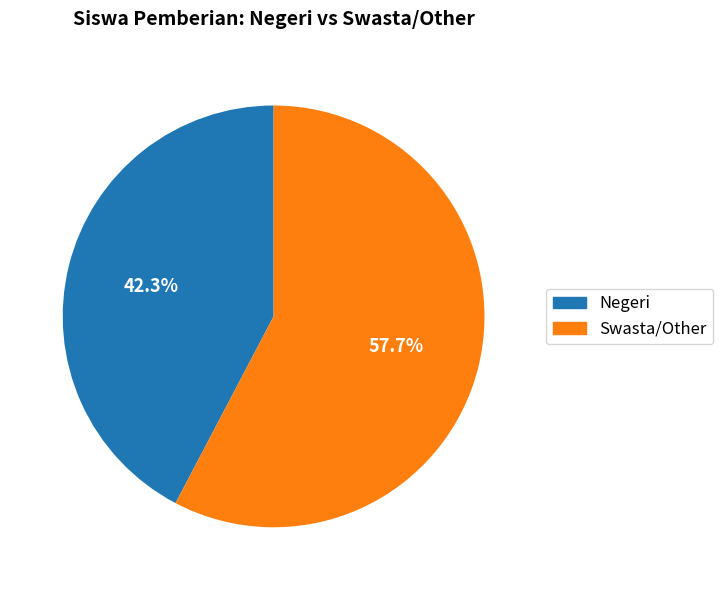

Does any single category account for the majority?

Yes